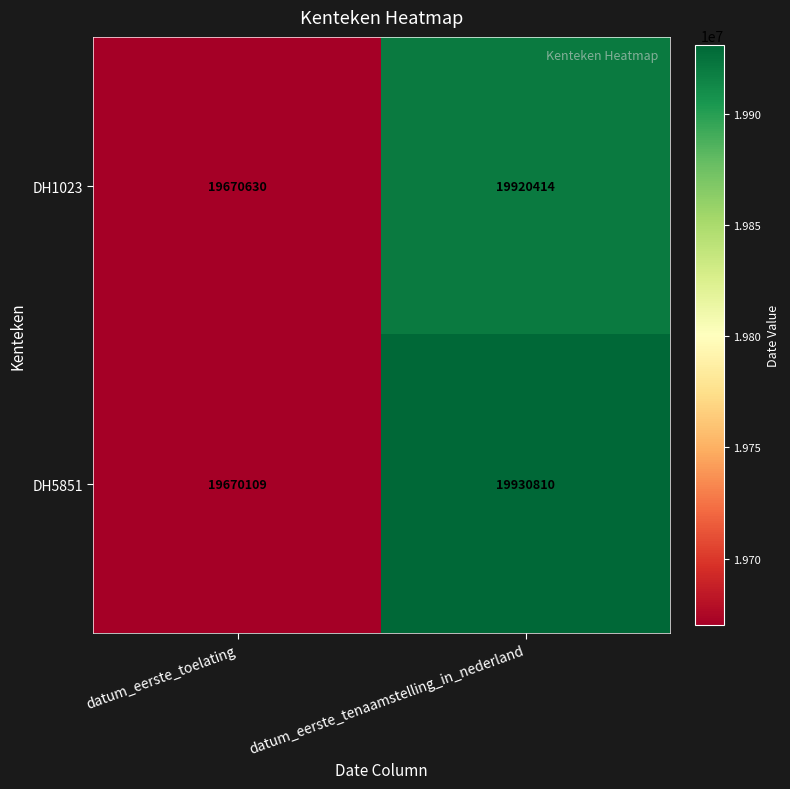

Rank the series at datum_eerste_tenaamstelling_in_nederland from highest to lowest value.

DH5851, DH1023